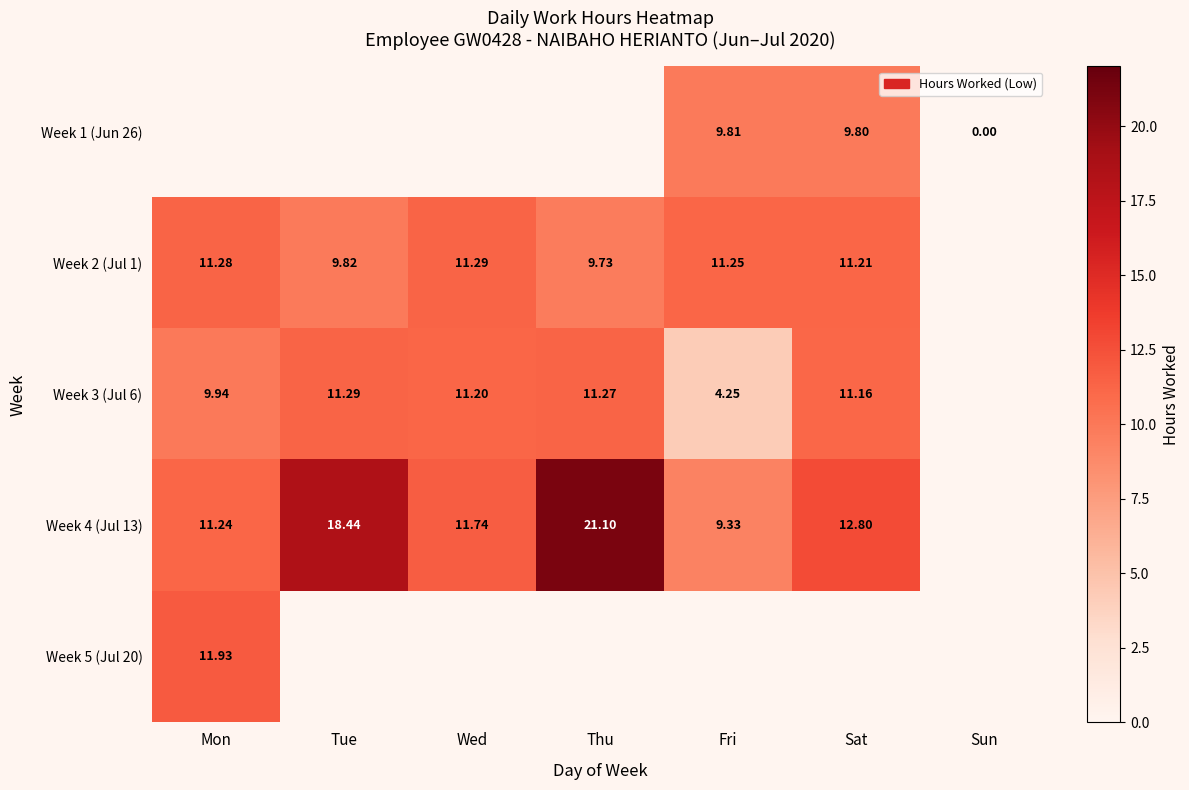

Is the value of Week 5 (Jul 20) at Mon greater than the value of Week 2 (Jul 1) at Thu?

Yes